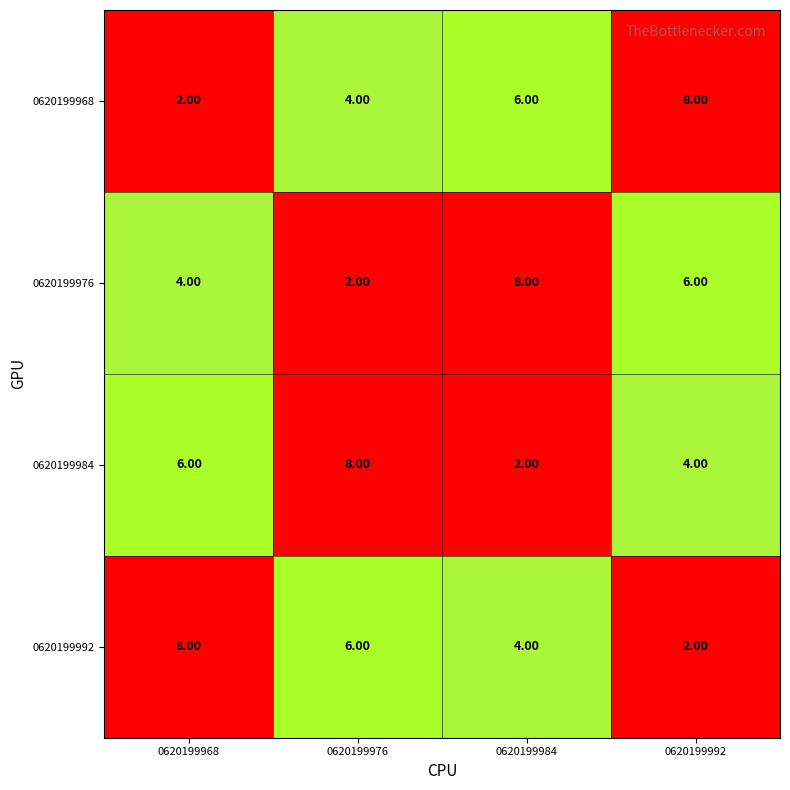

At 0620199976, list the series in order from largest to smallest.

0620199984, 0620199992, 0620199968, 0620199976